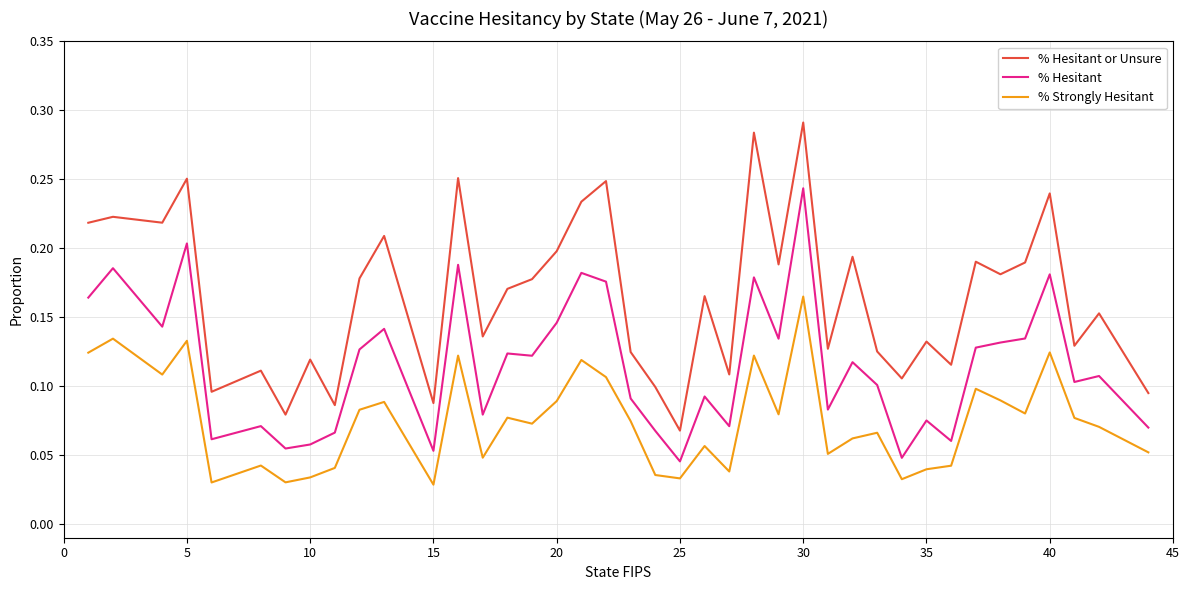

True or false: % Hesitant or Unsure and % Strongly Hesitant intersect in this chart.

False